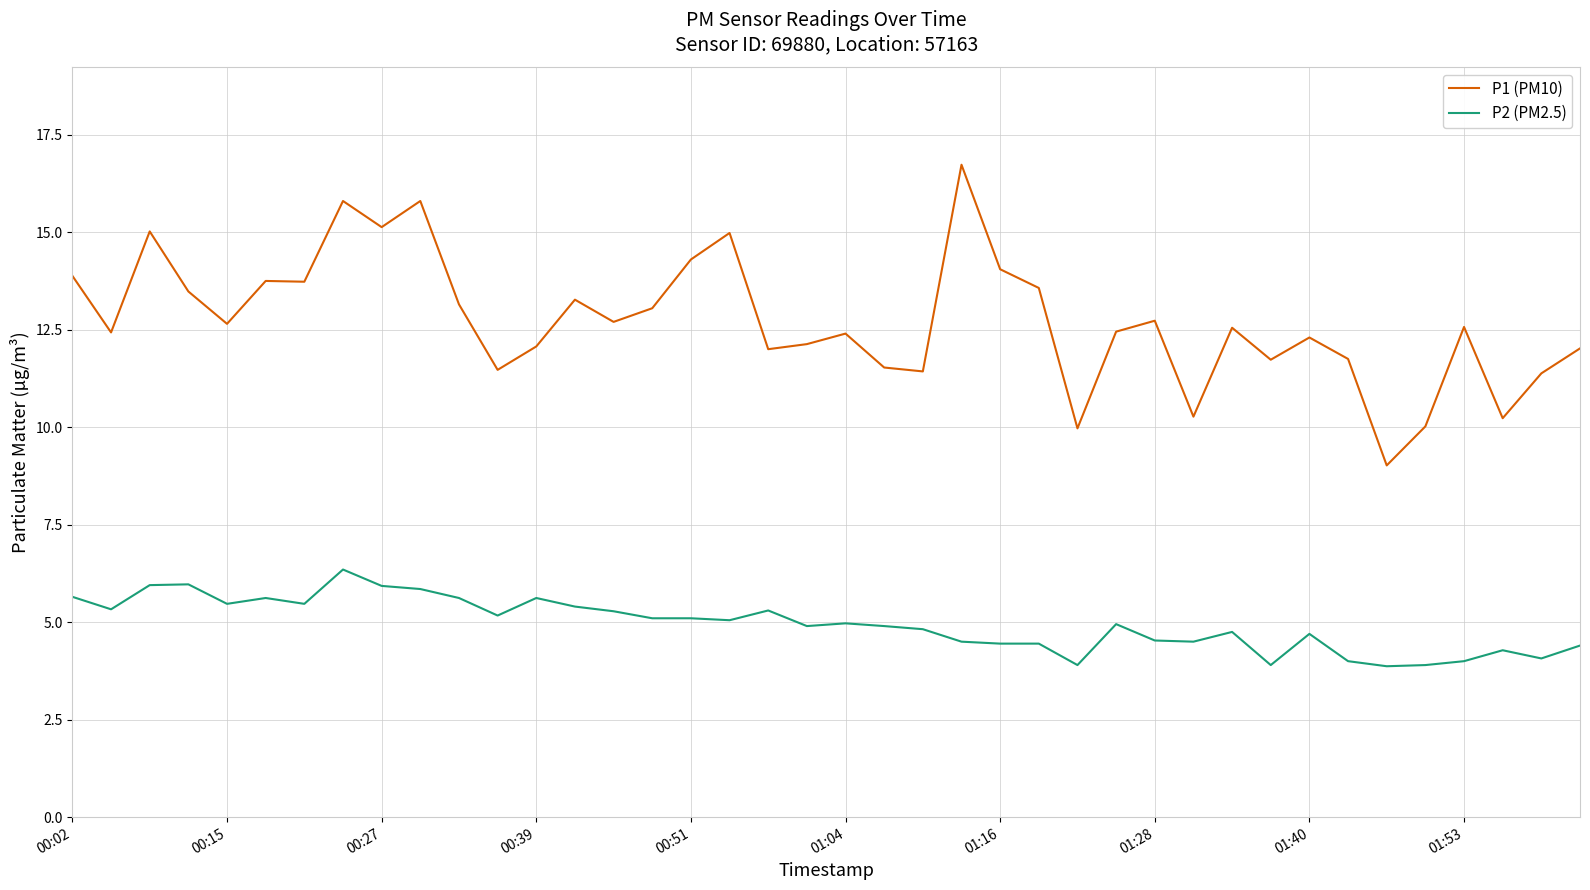

Which series has the widest spread of values?

P1 (PM10)